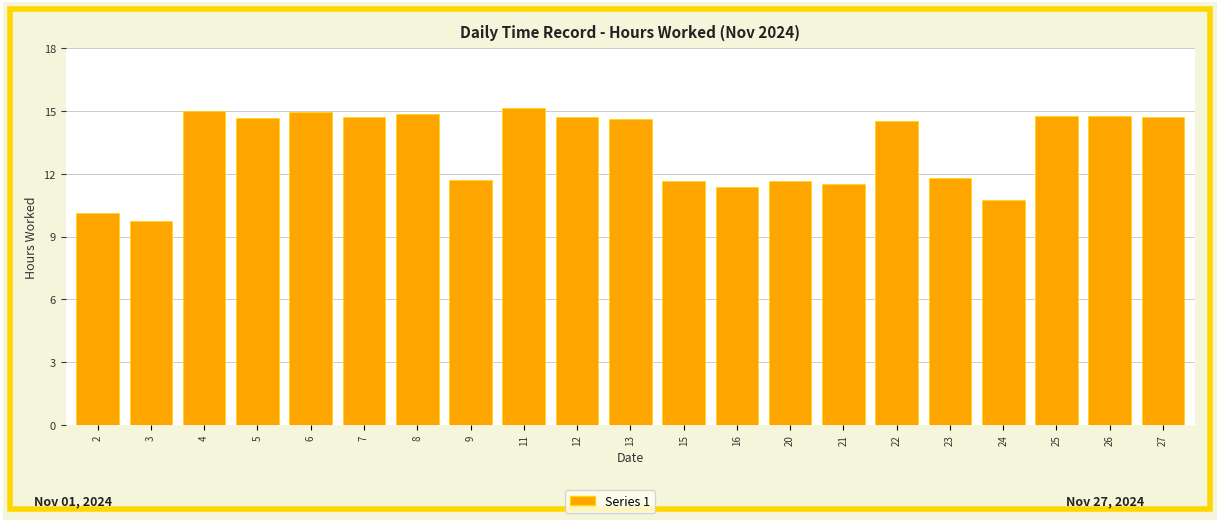

The chart shows a value of 22.2 at 27. True or false?

False